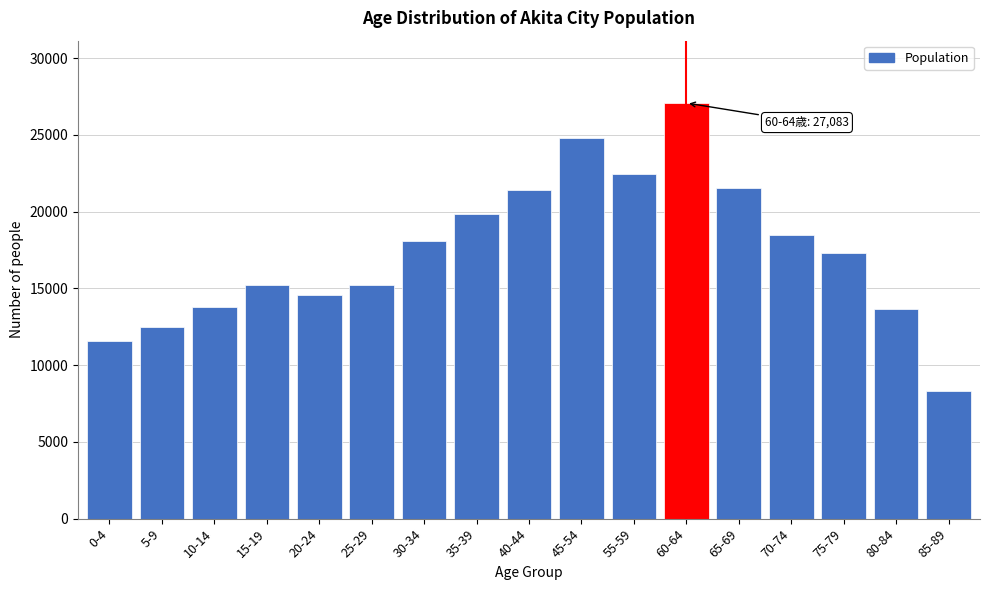

What is the difference between the maximum and minimum values?

18745